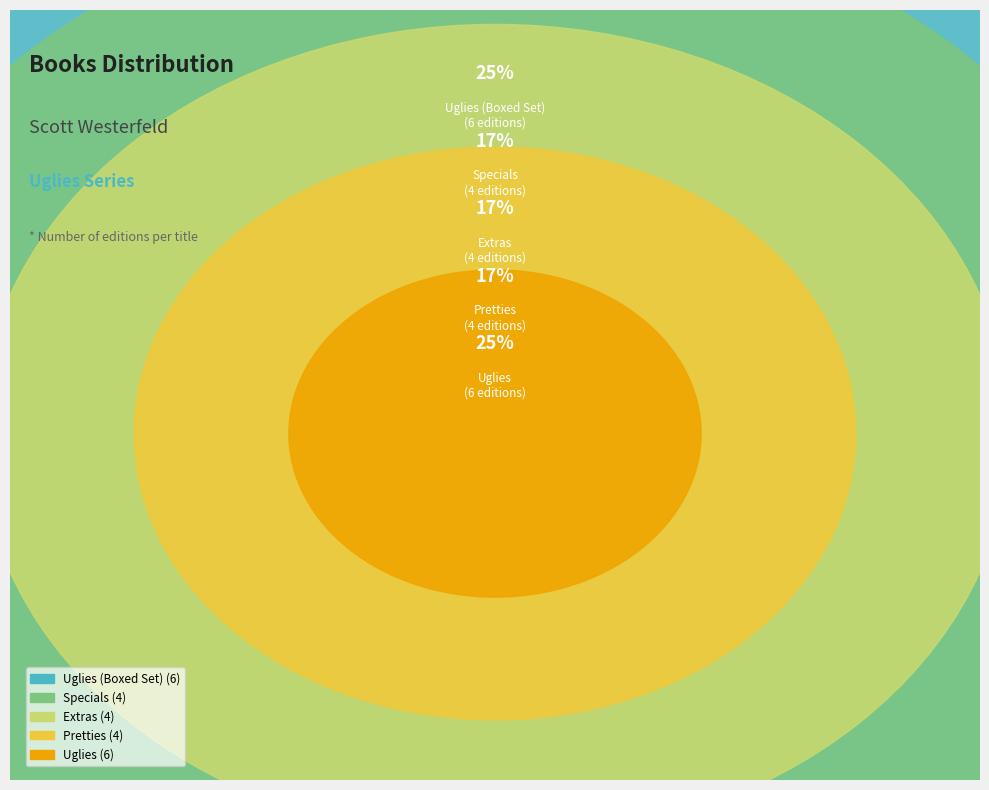

Is there any slice that represents more than half of the pie?

No